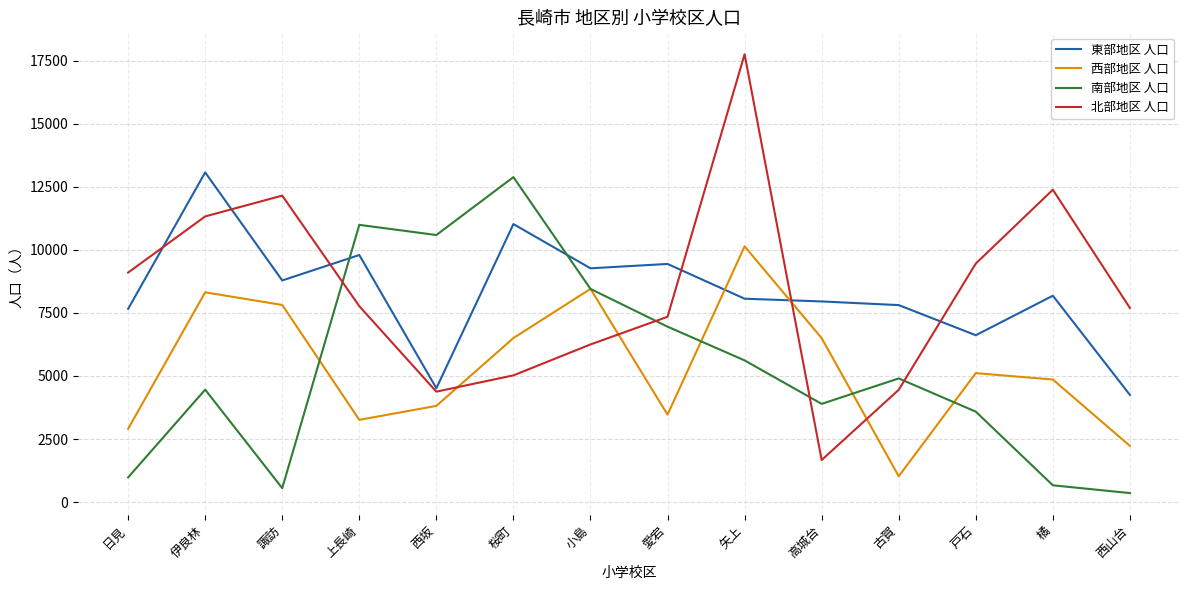

At which category is the sum across all series the highest?

矢上